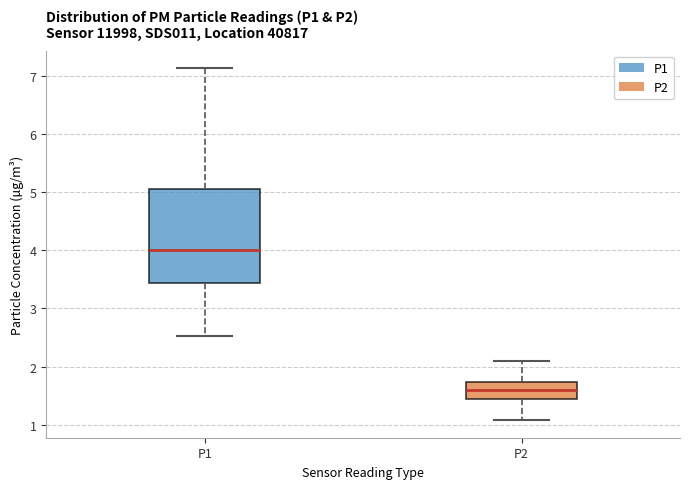

Where is the lower edge of the box for P2 on the y-axis? The values are not printed on the chart, so give them approximately, as read against the axis.

1.5